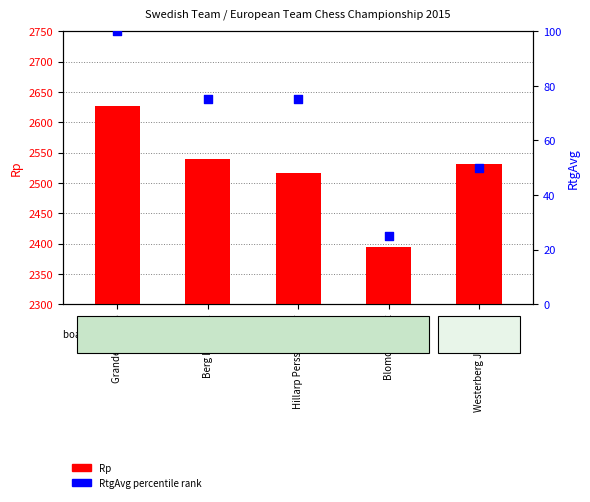

Which series reaches the maximum Y coordinate?

Rp